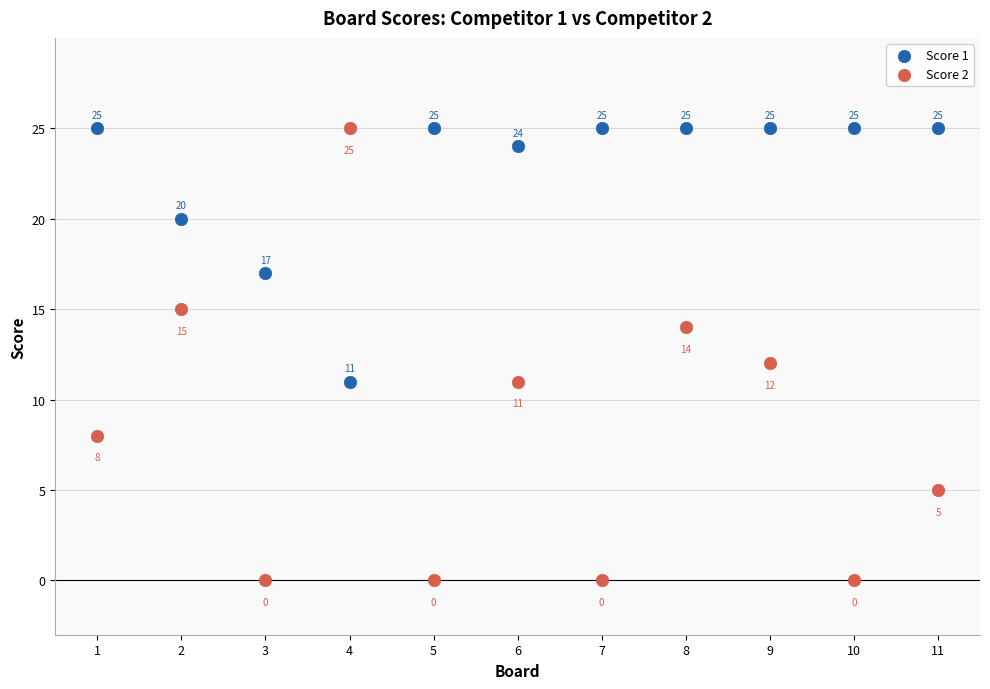

What is the X range (max minus min) for the scatter plot?

10